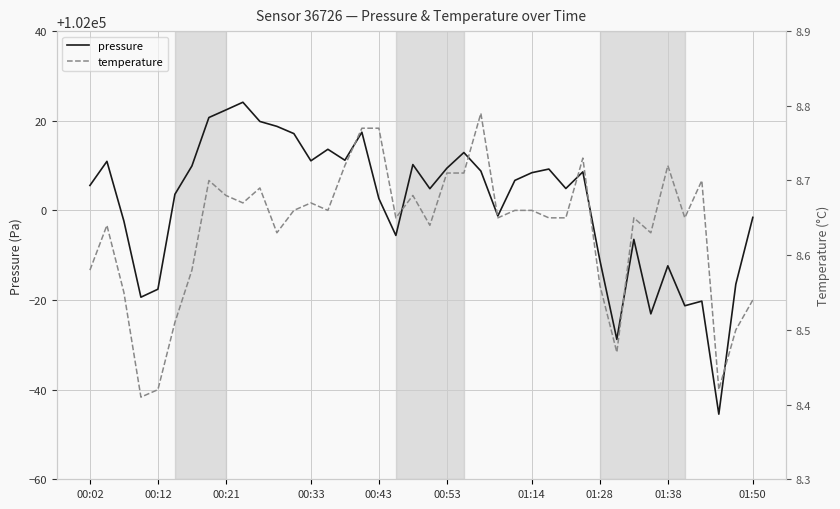

Is it true that pressure equals 165915.9 at 01:28?

False